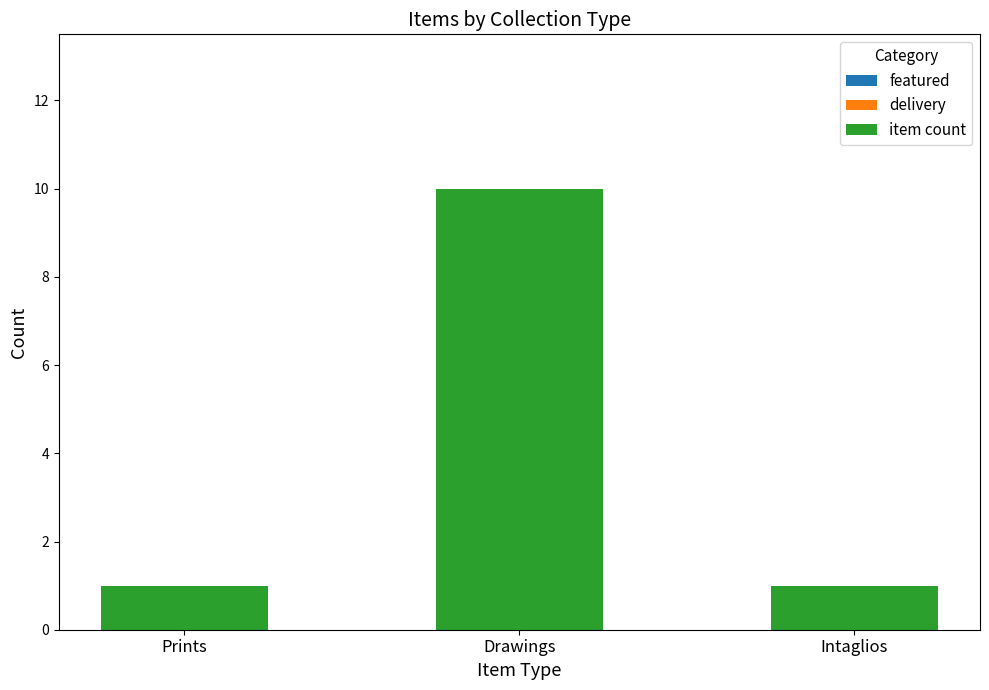

What is the change in value from Prints to Drawings?

+9